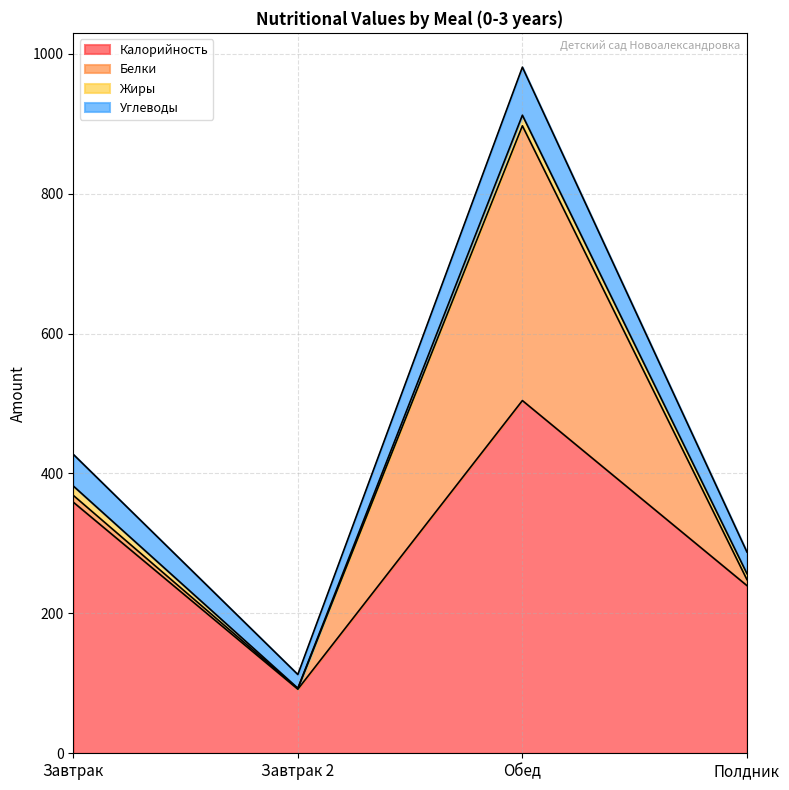

What is the total value across all series at Полдник?

287.8